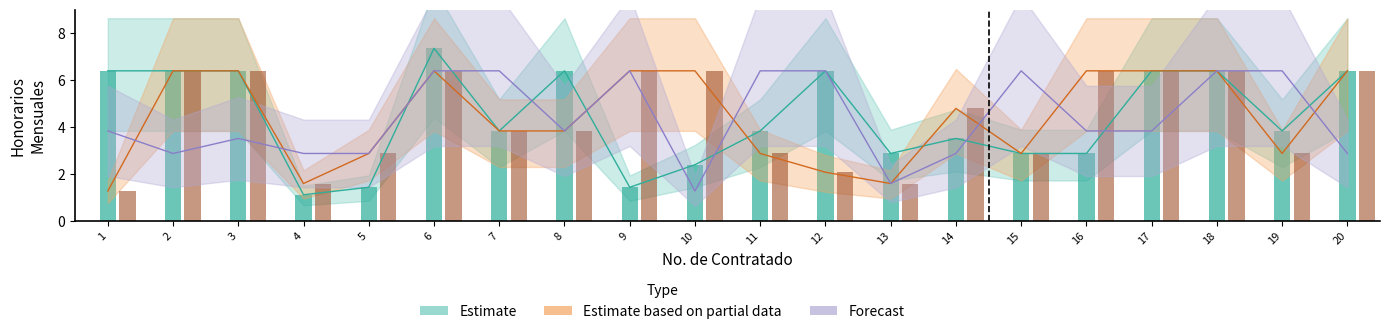

What are all the series names shown in the legend?

Estimate, Estimate based on partial data, Forecast